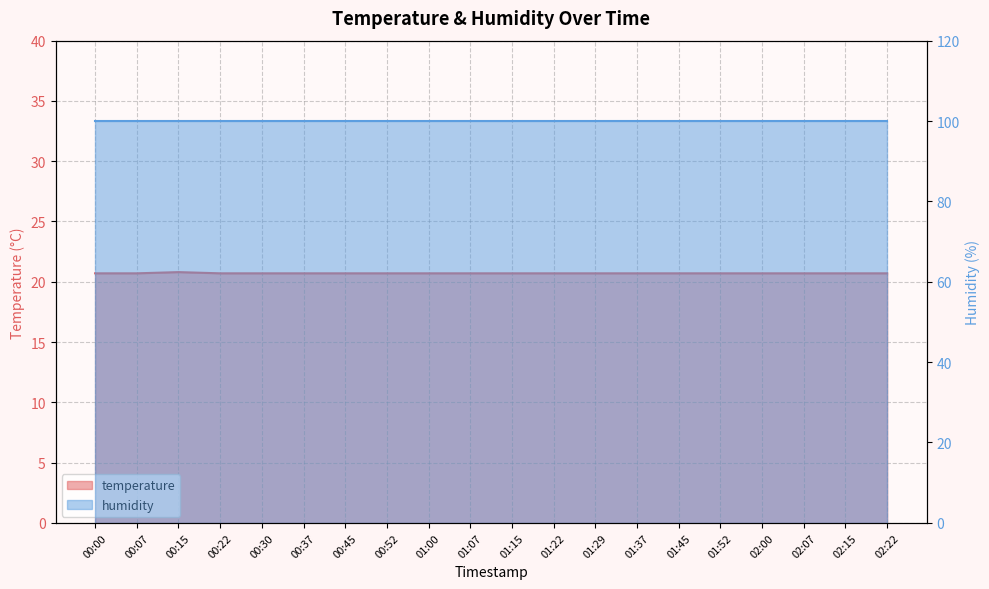

The chart shows a value of 20.7 at 02:07. True or false?

True